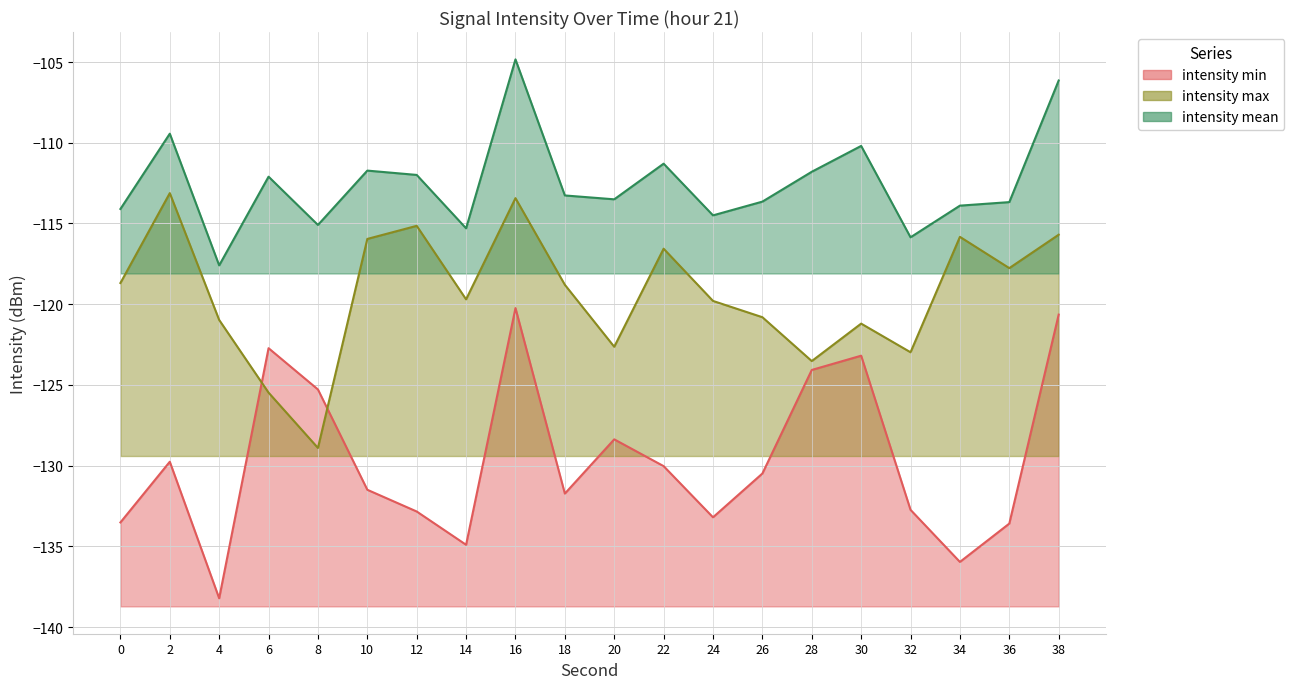

What is the sum of the intensity_max values at 12 and 36?

-232.9